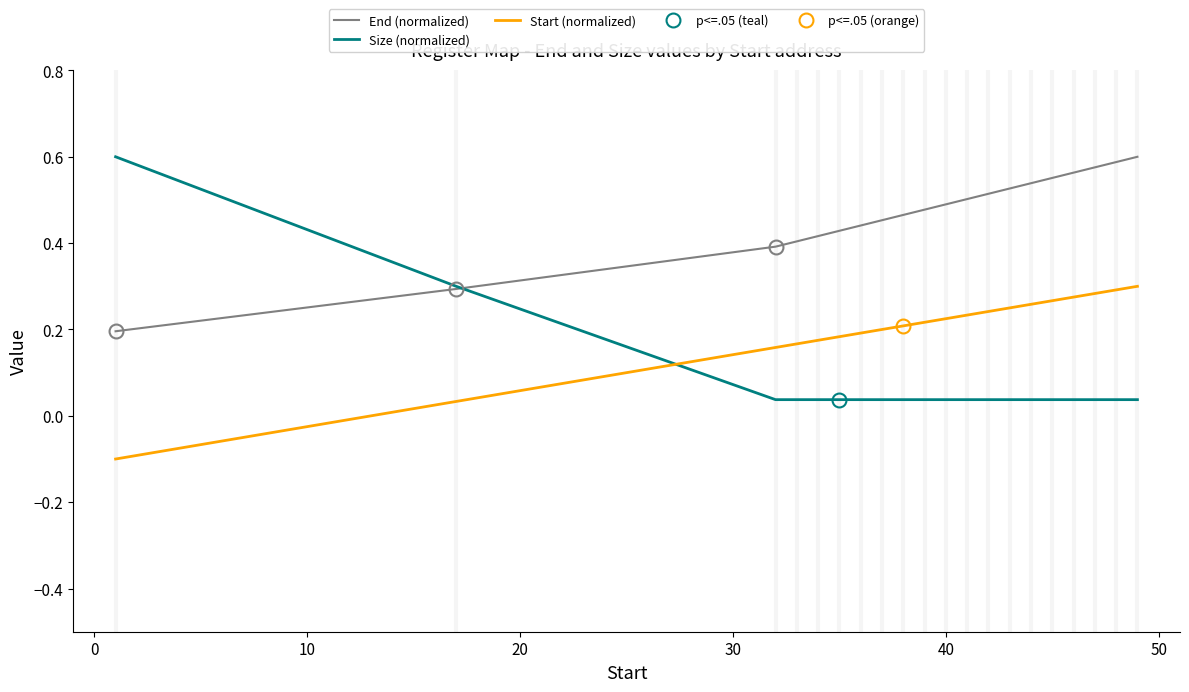

True or false: Start (normalized) and End (normalized) intersect in this chart.

False